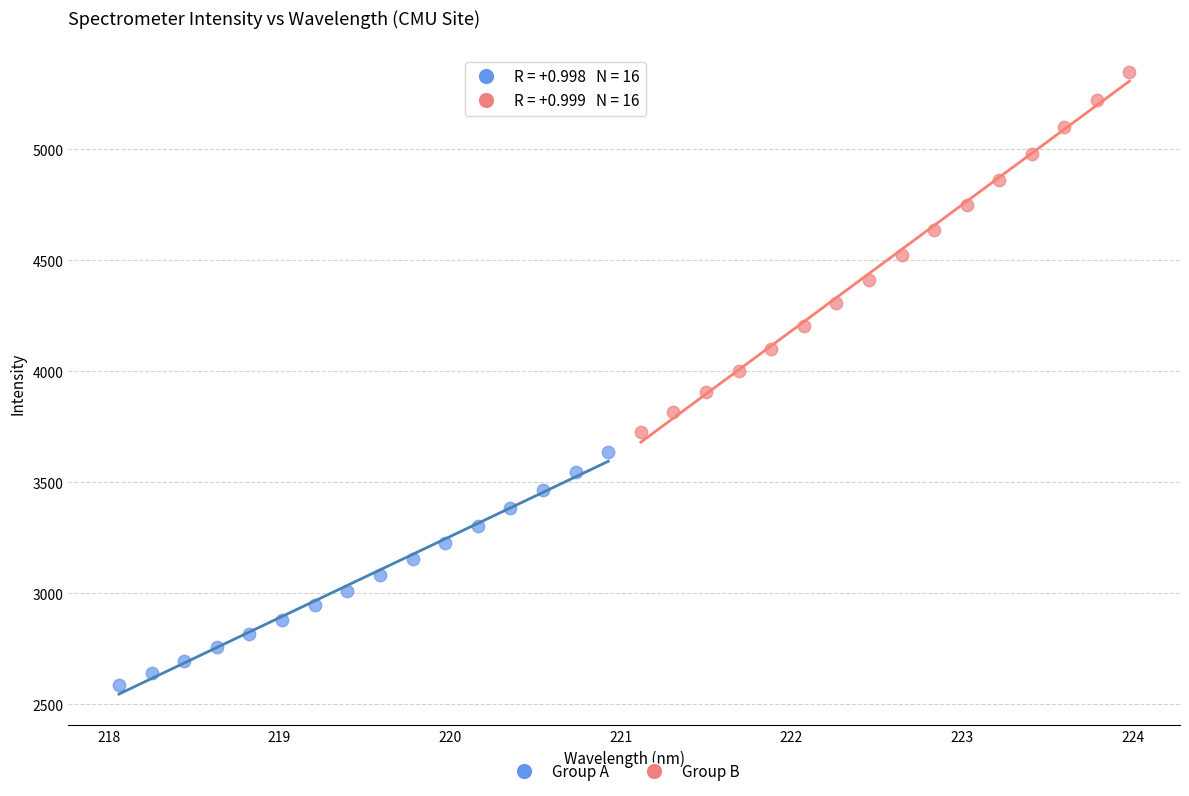

Which series reaches the minimum Y coordinate?

Group A